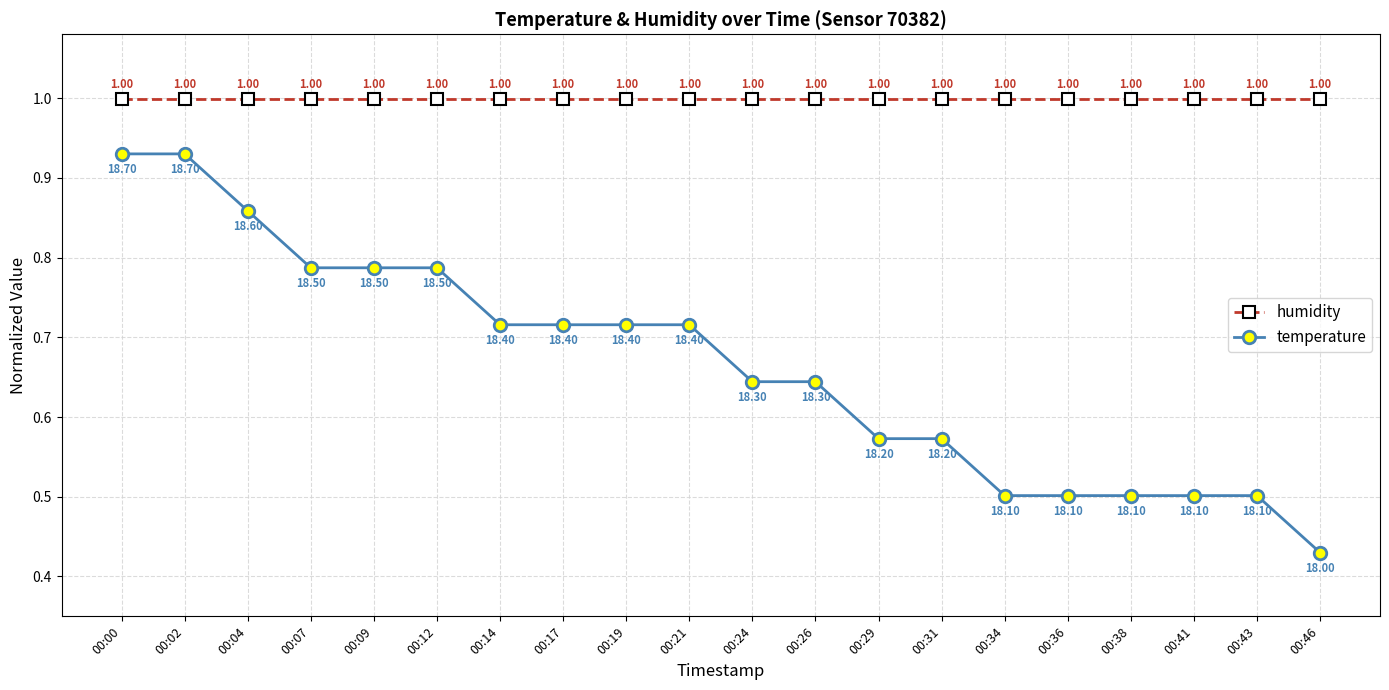

List the series in order of their peak value, highest first.

humidity, temperature